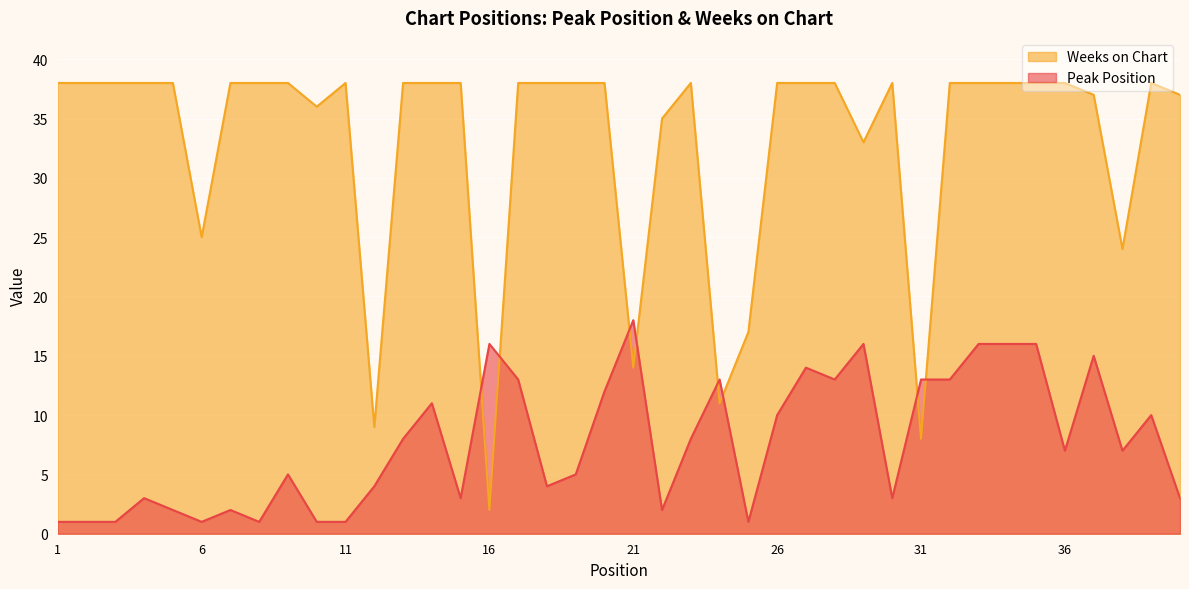

Reading left to right, transcribe all the data shown in this chart.

Peak Position: 1	1	1	3	2	1	2	1	5	1	1	4	8	11	3	16	13	4	5	12	18	2	8	13	1	10	14	13	16	3	13	13	16	16	16	7	15	7	10	3
Weeks on Chart: 38	38	38	38	38	25	38	38	38	36	38	9	38	38	38	2	38	38	38	38	14	35	38	11	17	38	38	38	33	38	8	38	38	38	38	38	37	24	38	37